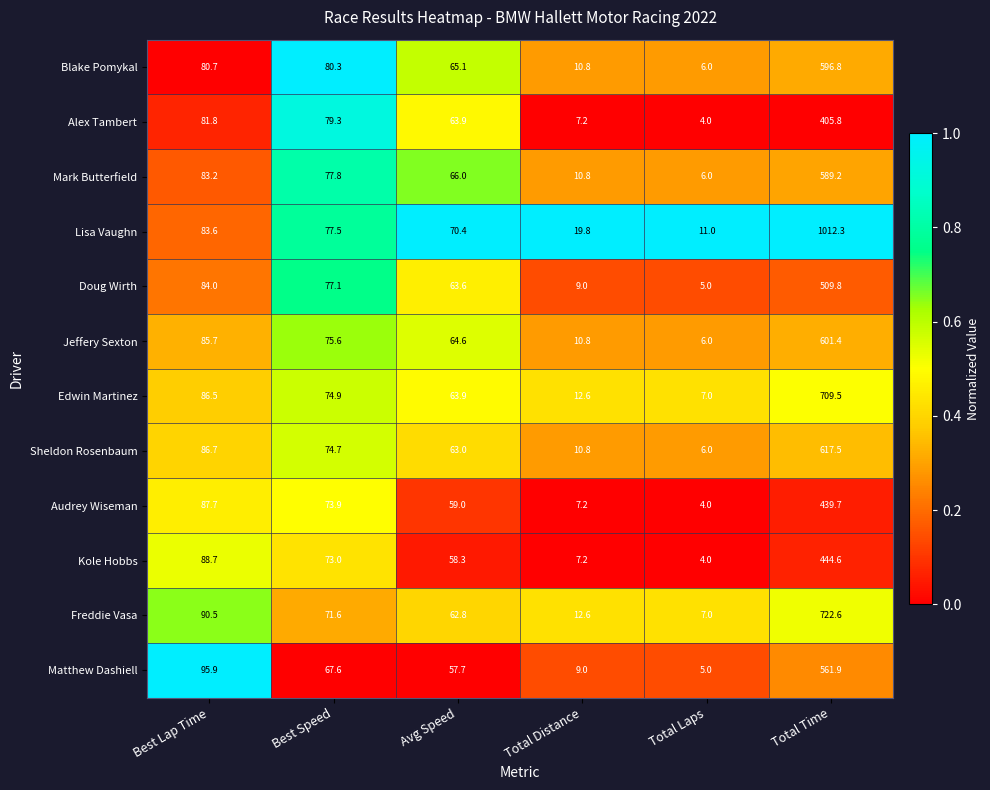

List the series in order of their peak value, lowest first.

Alex Tambert, Audrey Wiseman, Kole Hobbs, Doug Wirth, Matthew Dashiell, Mark Butterfield, Blake Pomykal, Jeffery Sexton, Sheldon Rosenbaum, Edwin Martinez, Freddie Vasa, Lisa Vaughn